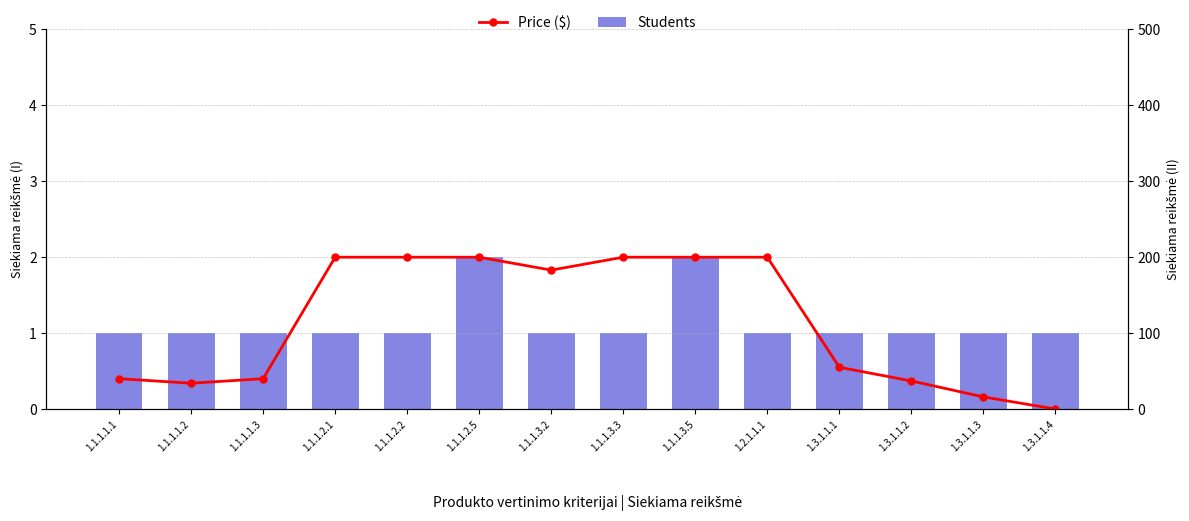

What is the spread (max minus min) of values at 1.3.1.1.3?

15